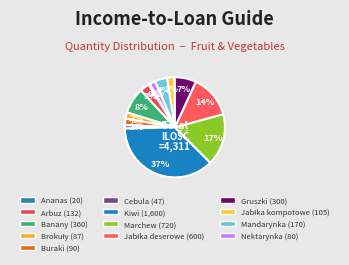

Is it true that Ananas is 0% of the pie?

True